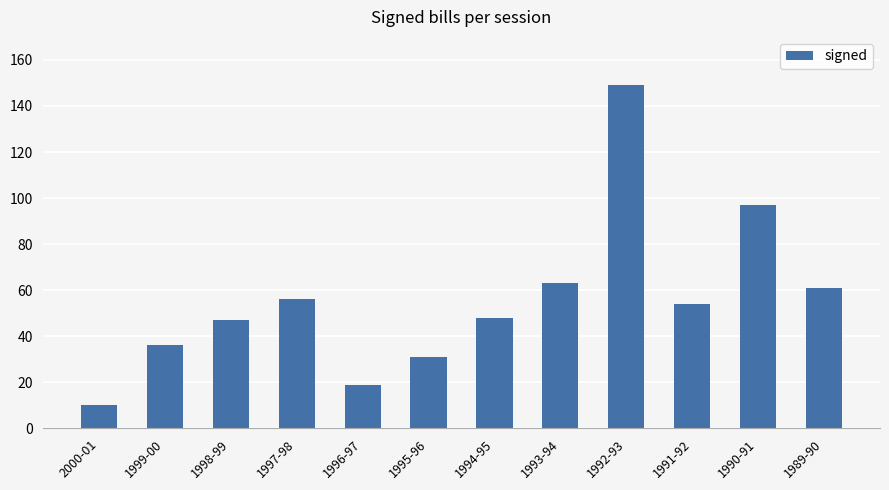

What is the average value?

56